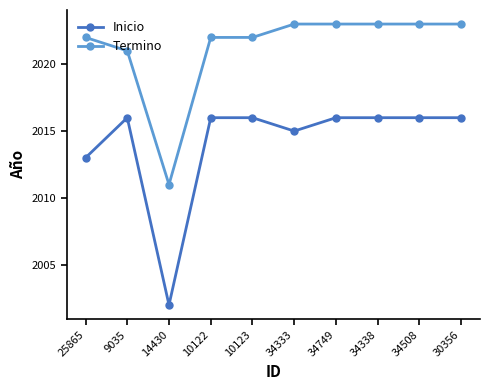

What is the difference between the maximum and minimum values in the Inicio series?

14